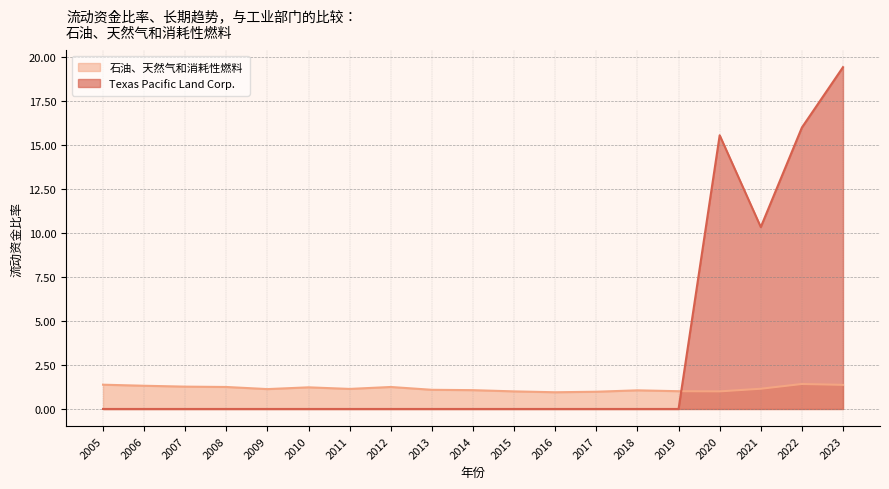

Rank the series by their average value, from lowest to highest.

石油、天然气和消耗性燃料, Texas Pacific Land Corp.